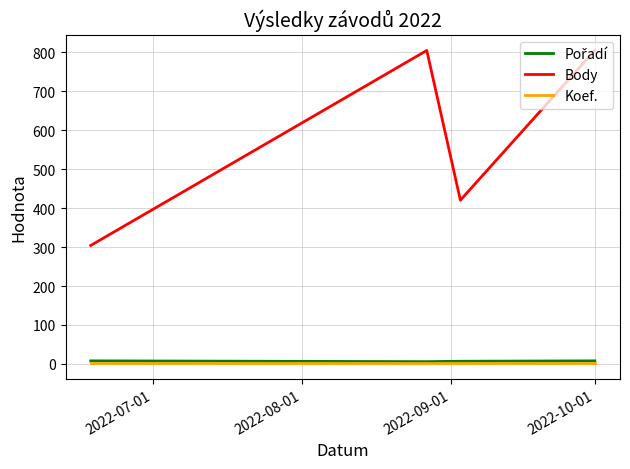

How many lines are shown in the chart?

3